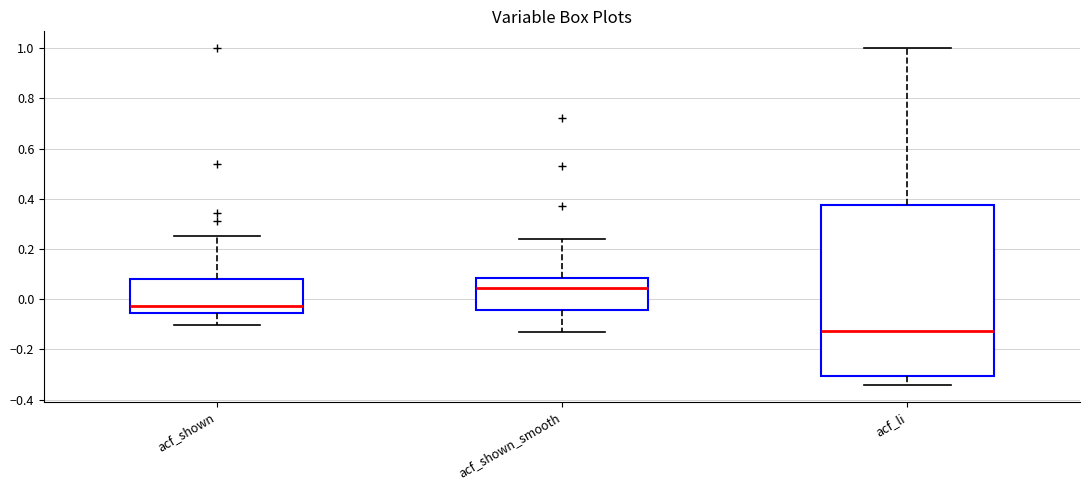

Reading left to right, transcribe this box plot: for each box, give where its median line is, the range the box spans, and where its two whiskers end, as read against the y-axis. The values are not printed on the chart, so give them approximately, as read against the axis.

acf_shown: median -0.02, box -0.06 to 0.08, whiskers -0.10 to 0.26
acf_shown_smooth: median 0.04, box -0.04 to 0.08, whiskers -0.14 to 0.24
acf_li: median -0.12, box -0.30 to 0.38, whiskers -0.34 to 1.00